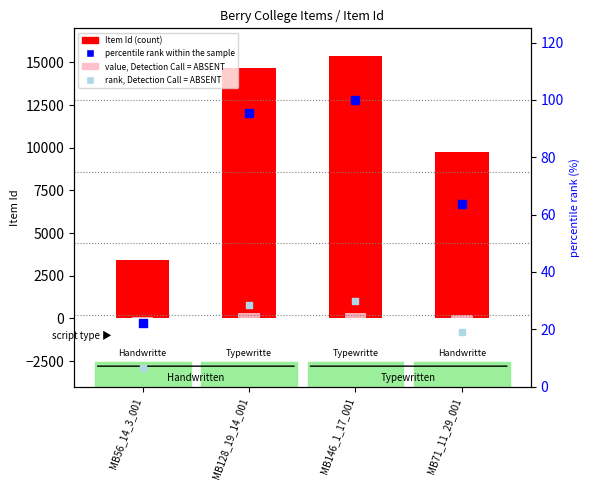

Which series reaches the maximum Y coordinate?

Item Id (count)